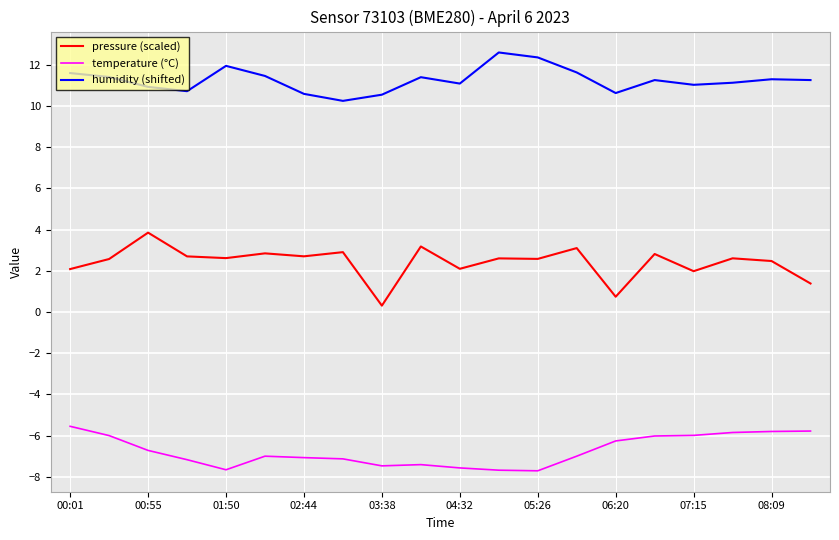

What is the minimum value shown in the chart?

-7.7